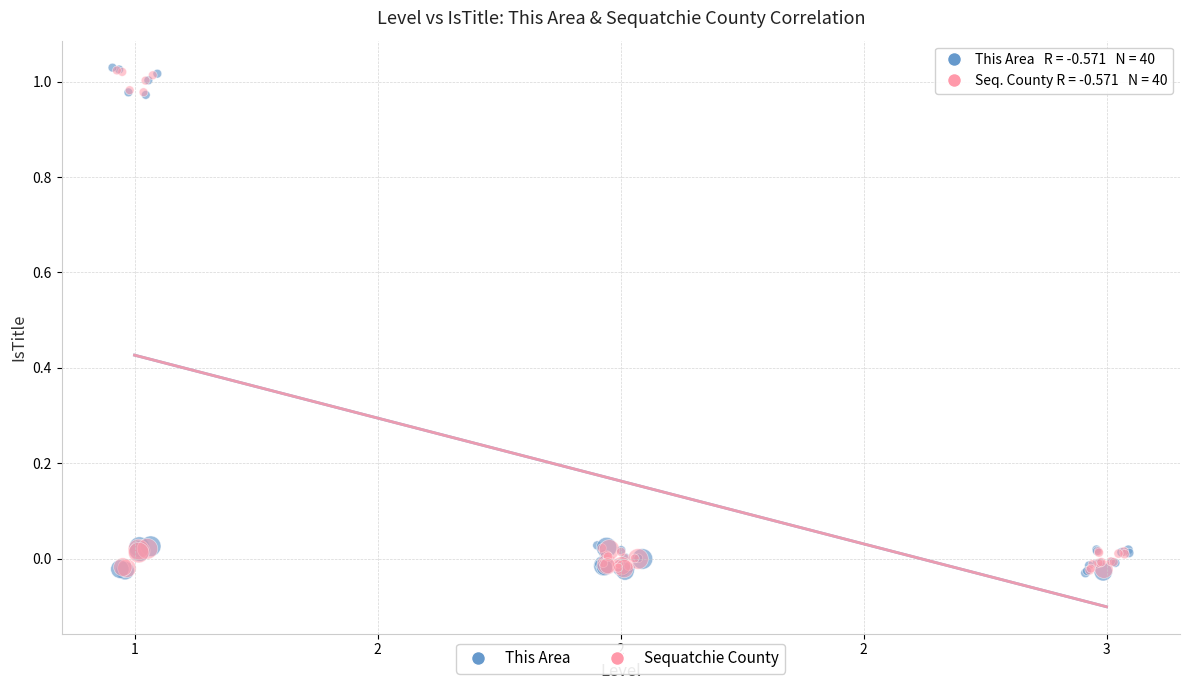

Which series has the largest Y range (max minus min)?

This Area